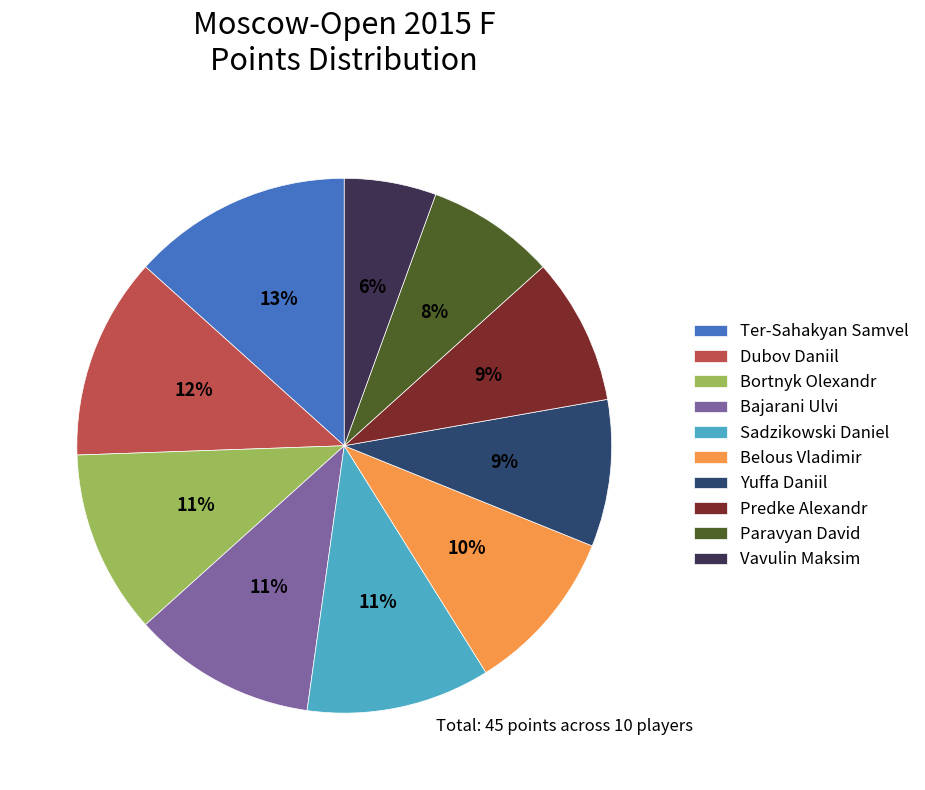

Which has a higher value, Sadzikowski Daniel or Yuffa Daniil?

Sadzikowski Daniel